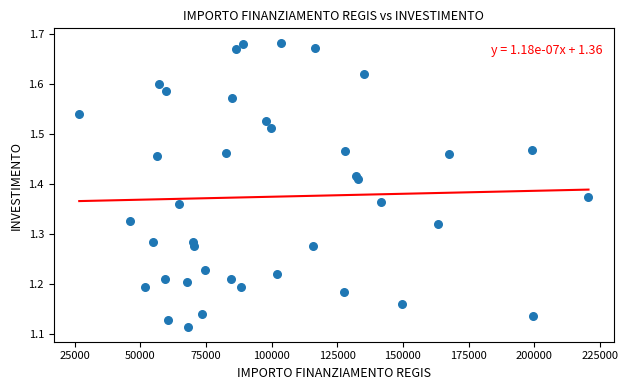

What is the range of X values (max minus min)?

193933.1